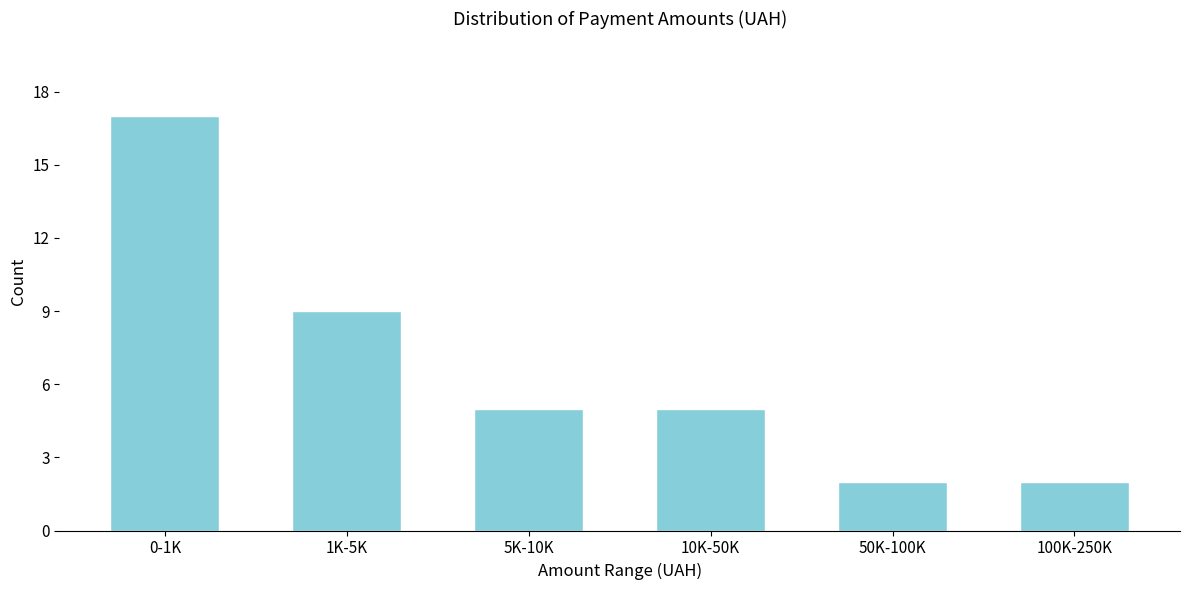

Reading right to left, extract all data points from this chart.

2	2	5	5	9	17